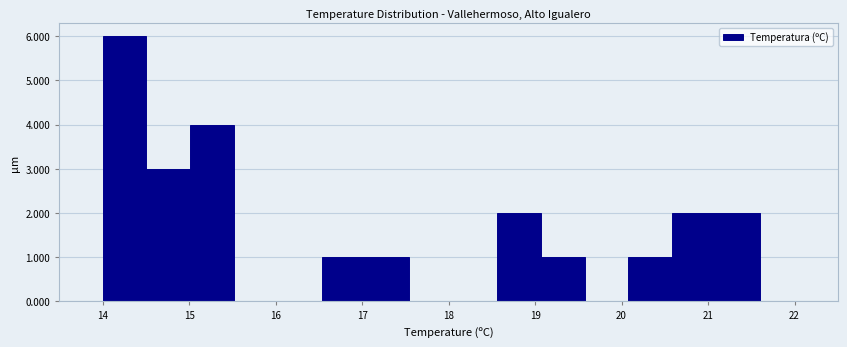

Reading left to right, list every bar in this chart as the range it spans on the x-axis followed by its height. Neither the bar edges nor the heights are printed on the chart, so give them approximately, as read against the axes.

14.0 to 14.5: 6
14.5 to 15.0: 3
15.0 to 15.5: 4
15.5 to 16.0: 0
16.0 to 16.5: 0
16.5 to 17.0: 1
17.0 to 17.5: 1
17.5 to 18.1: 0
18.1 to 18.6: 0
18.6 to 19.1: 2
19.1 to 19.6: 1
19.6 to 20.1: 0
20.1 to 20.6: 1
20.6 to 21.1: 2
21.1 to 21.6: 2